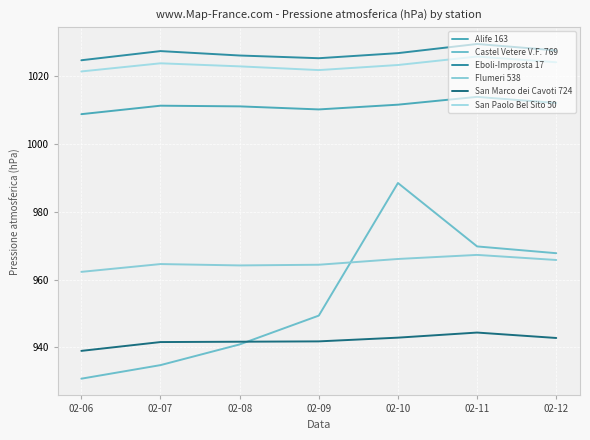

Between 02-11 and 02-12, which series saw the biggest shift?

Castel Vetere V.F. 769